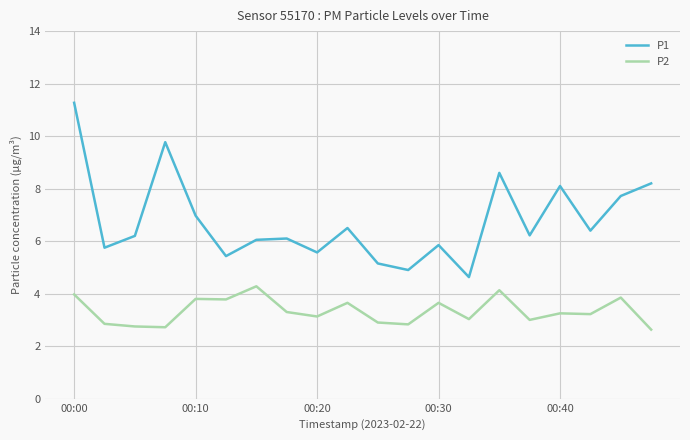

List the series in order of their overall mean, lowest first.

P2, P1